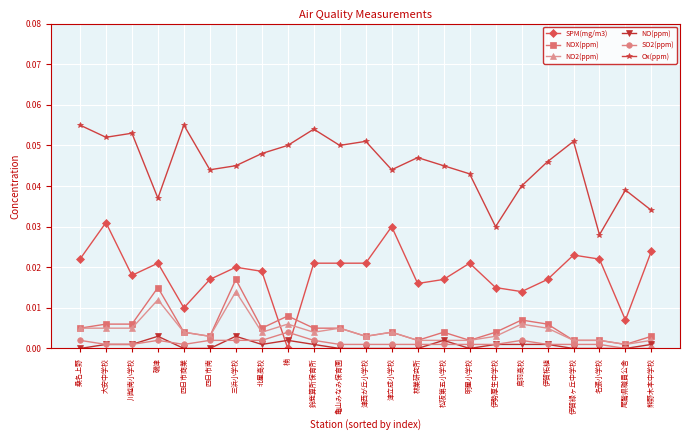

Where is the first local maximum for SPM(mg/m3)?

大安中学校